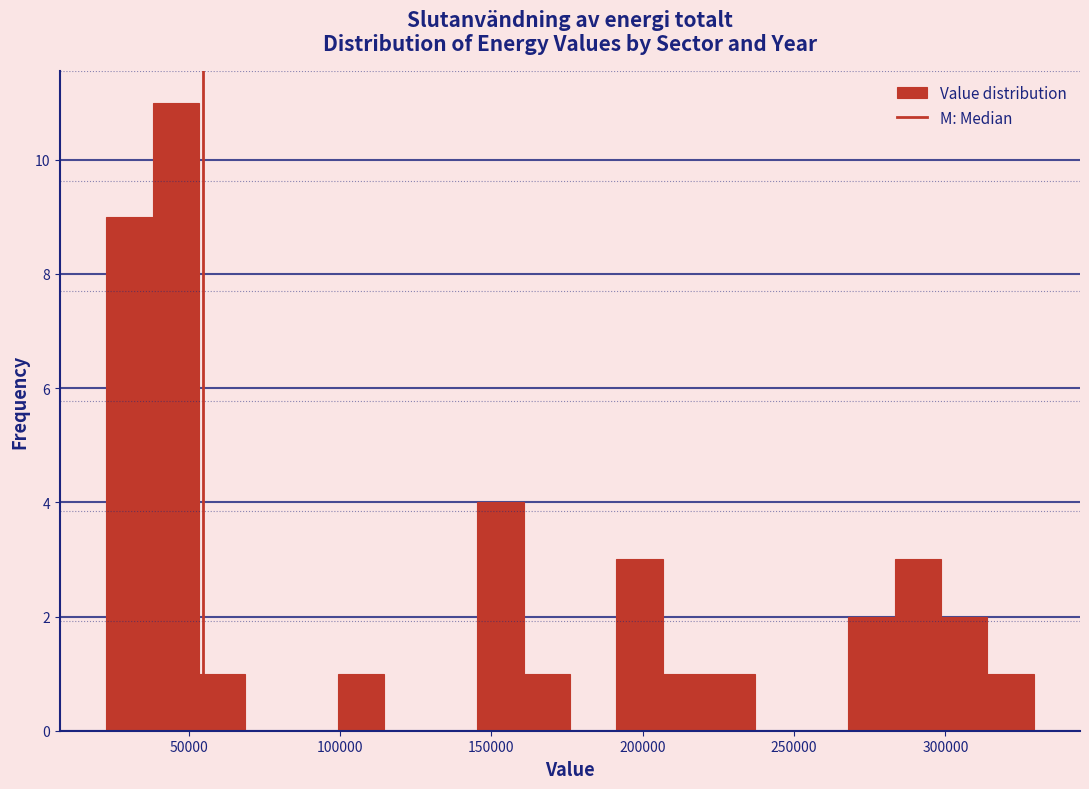

Read against the x-axis, roughly where is the centre of the tallest bar?

45000